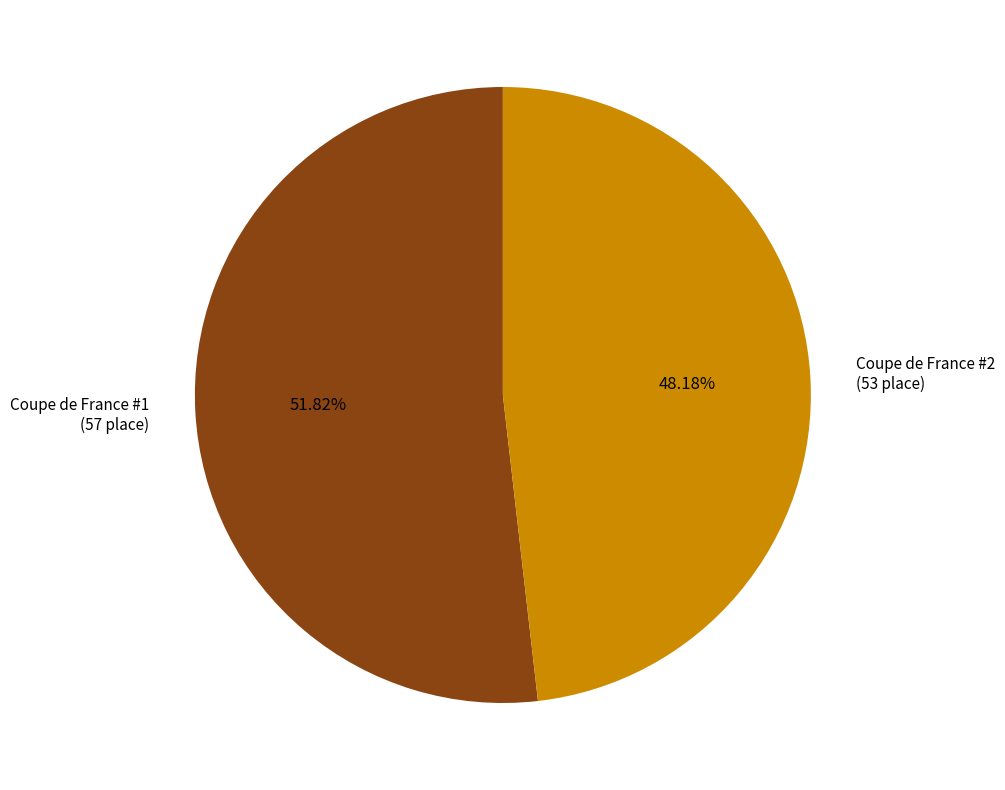

Do Coupe de France #1 (57 place) and Coupe de France #2 (53 place) together represent more than half of the pie?

Yes